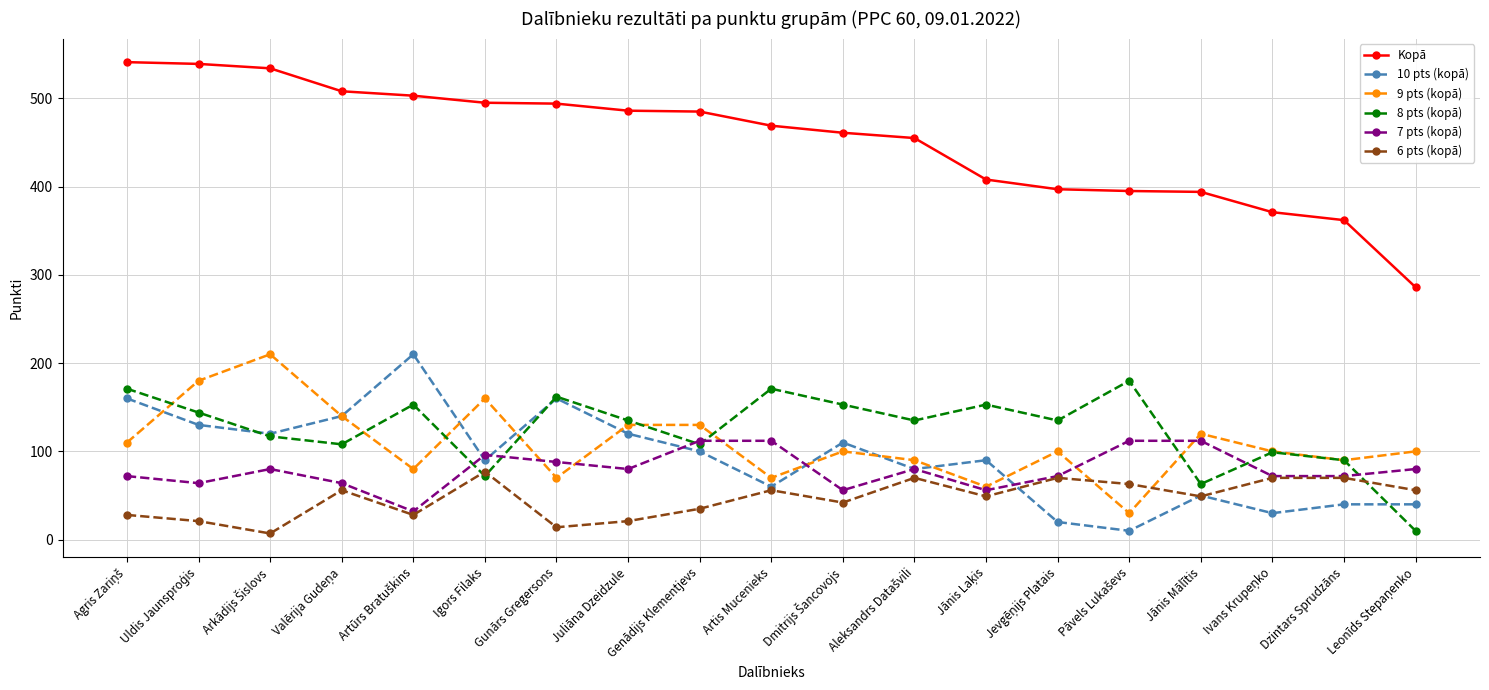

What is the label of the 13th point from the right?

Gunārs Gregersons